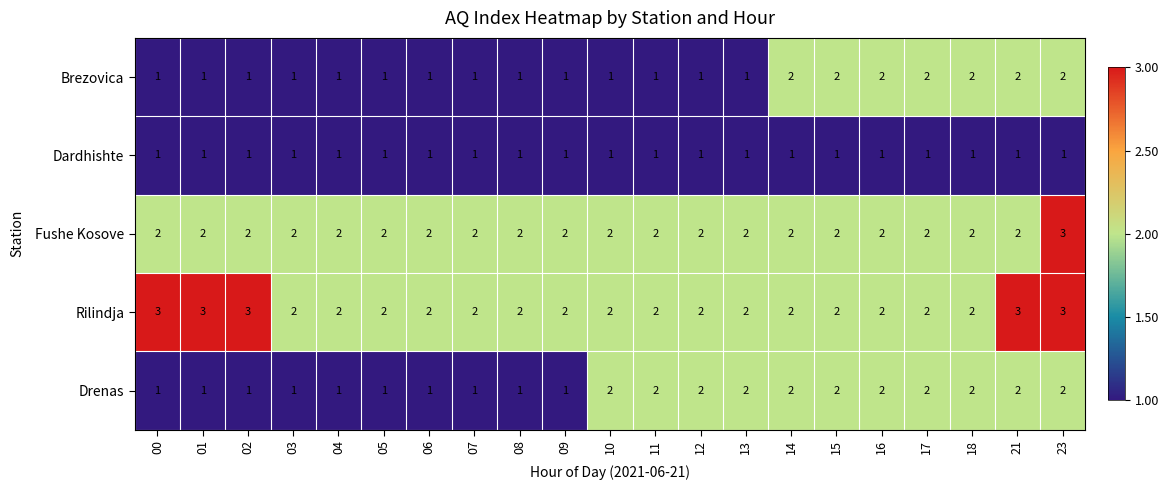

What is the maximum value for Fushe Kosove?

3